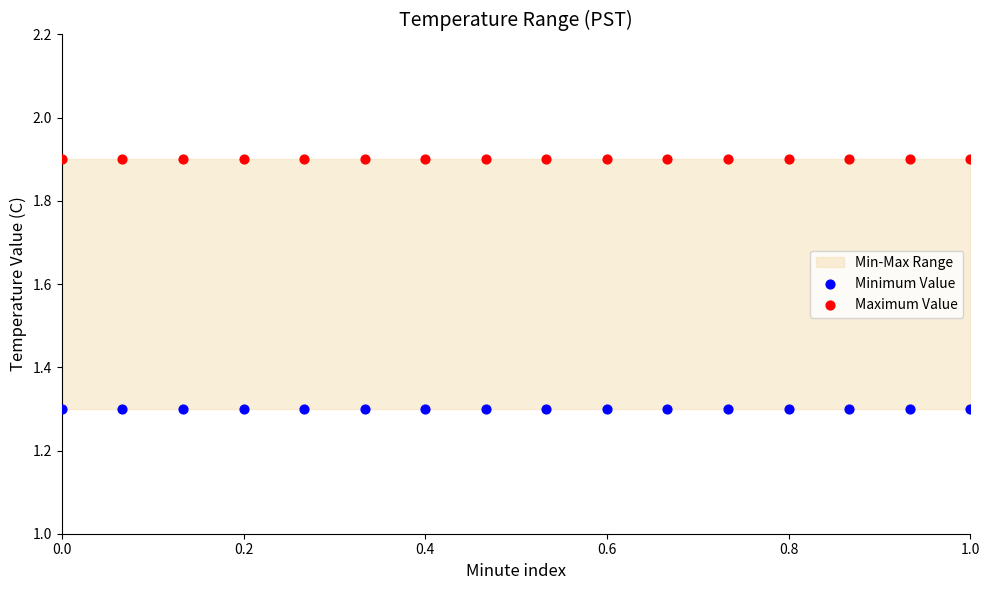

Which series contains the highest Y value?

Maximum Value